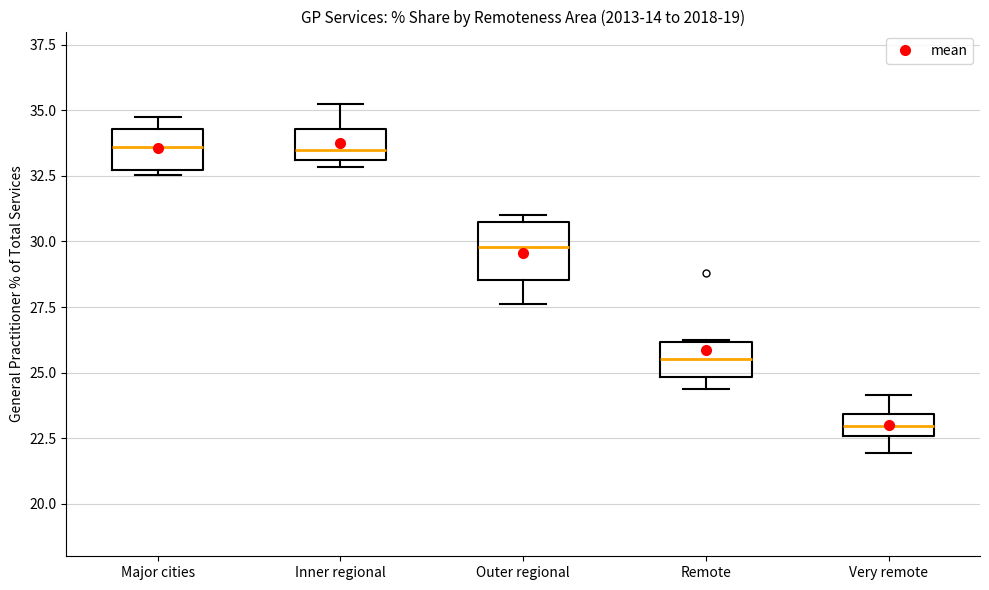

Reading left to right, read every box against the y-axis: the position of its median line, the range the box covers, and the ends of its whiskers. The values are not printed on the chart, so give them approximately, as read against the axis.

Major cities: median 33.5, box 32.5 to 34.5, whiskers 32.5 (just below the box's lower edge) to 34.5 (just above the box's upper edge)
Inner regional: median 33.5, box 33.0 to 34.5, whiskers 33.0 (just below the box's lower edge) to 35.5
Outer regional: median 30.0, box 28.5 to 30.5, whiskers 27.5 to 31.0
Remote: median 25.5, box 25.0 to 26.0, whiskers 24.5 to 26.5
Very remote: median 23.0, box 22.5 to 23.5, whiskers 22.0 to 24.0